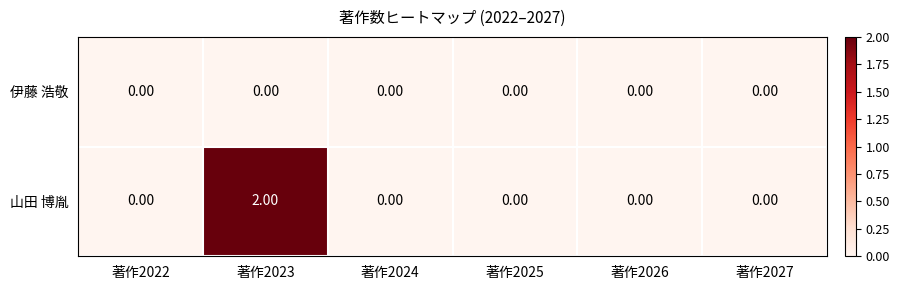

List the series in order of their overall mean, highest first.

山田 博胤, 伊藤 浩敬